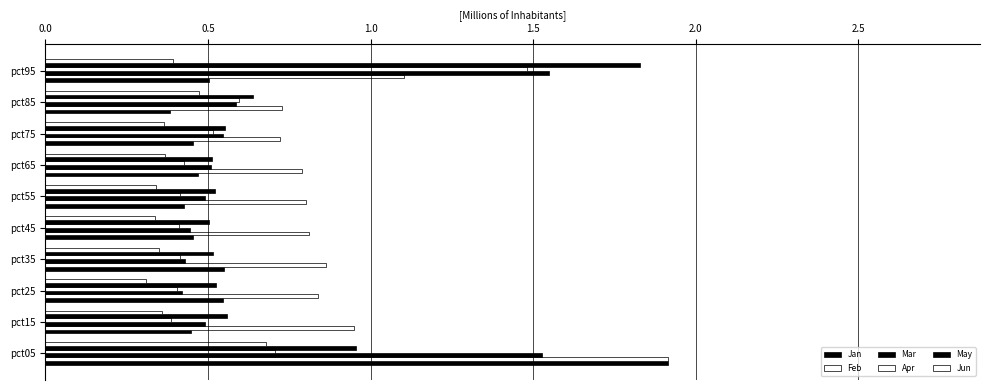

What is the greatest value displayed?

1.9